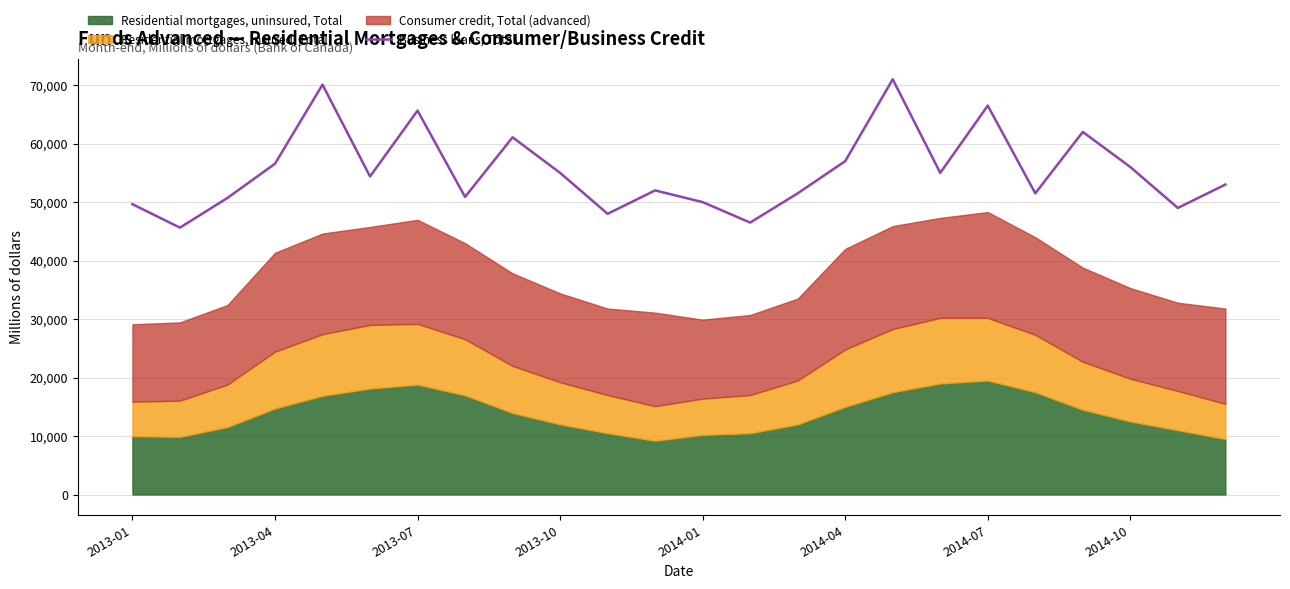

What is the value of the 19th point from the left?

66500